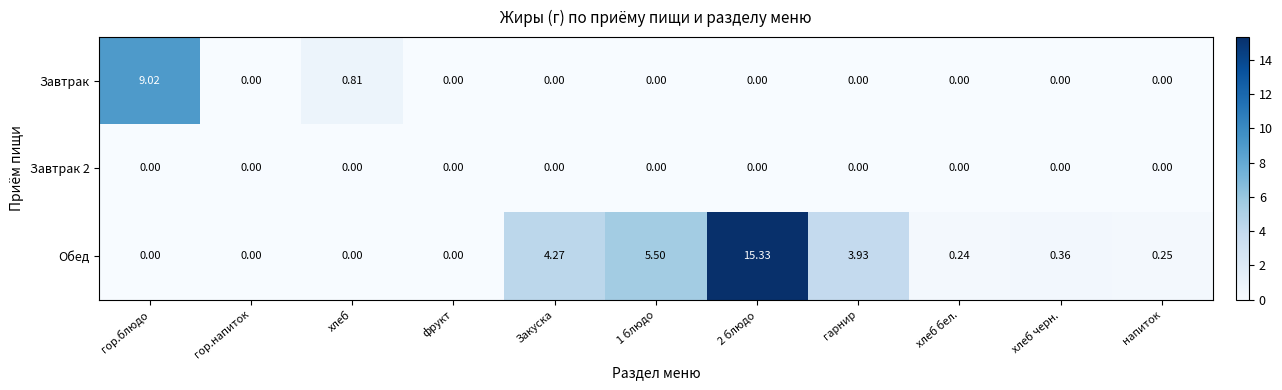

Count the number of data series in this chart.

3